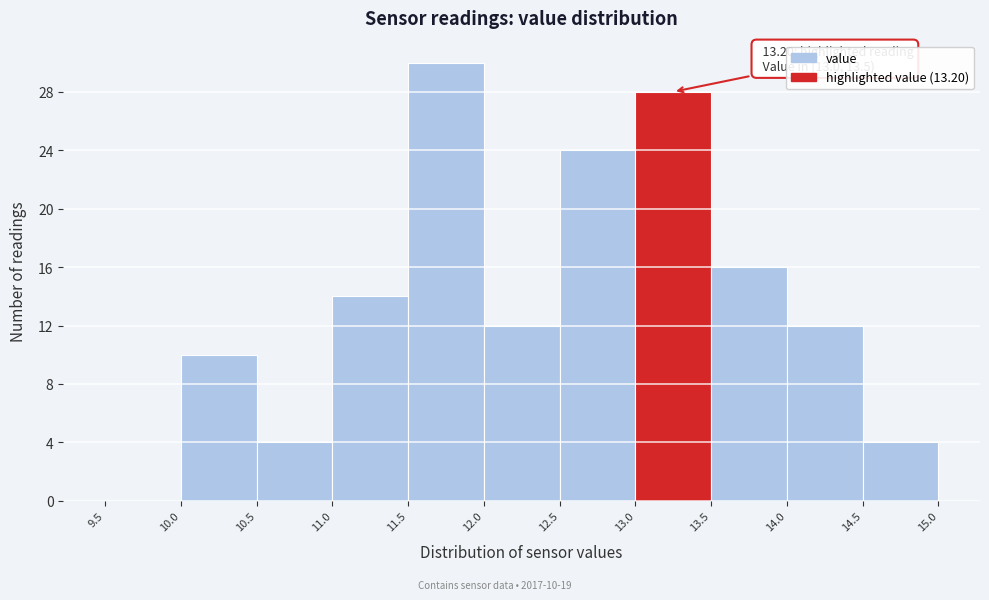

Which range on the x-axis has the tallest bar?

11.5 to 12.0